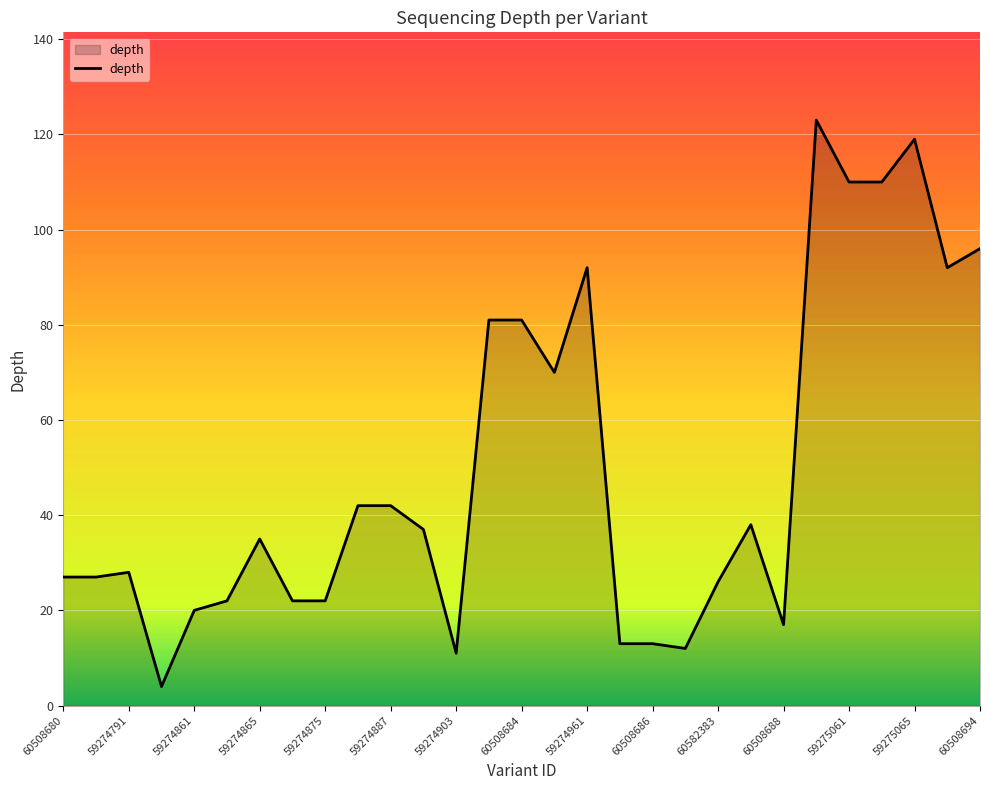

What is the difference between the second highest and second lowest values?

108